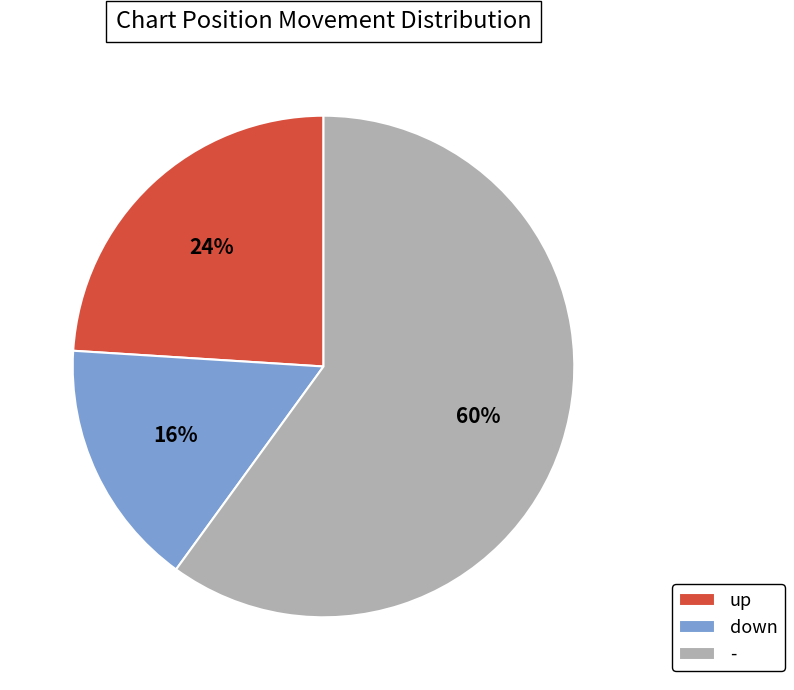

The - slice represents 60% of the pie. True or false?

True